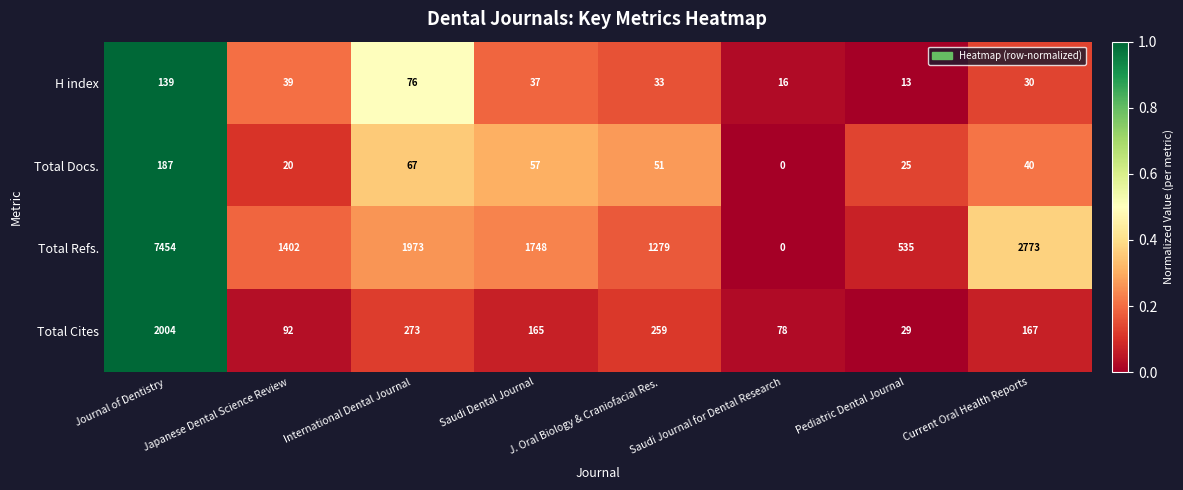

What is the maximum value shown in the chart?

7454